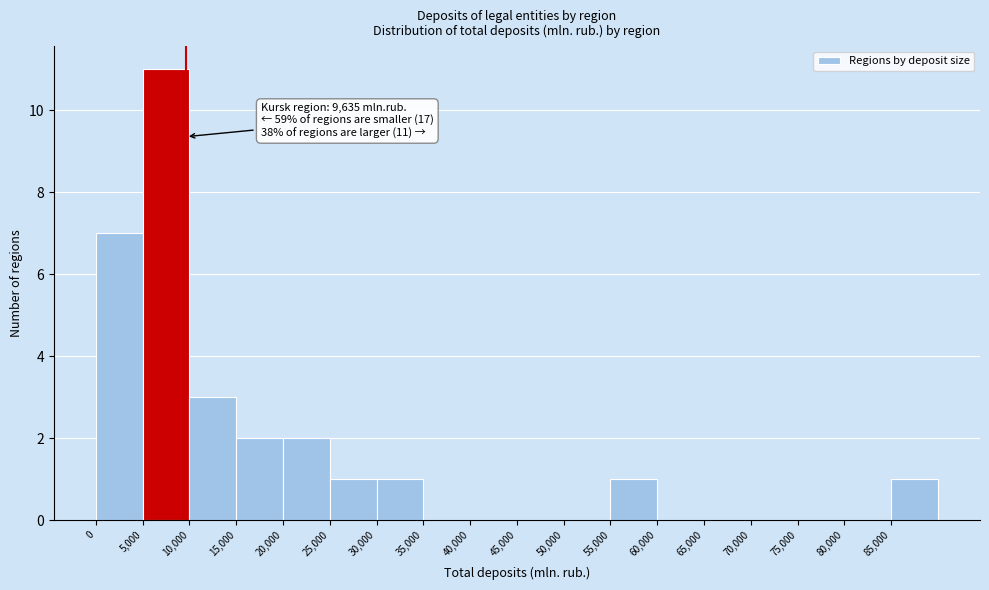

Over which range of the x-axis is the bar tallest?

5000 to 10000